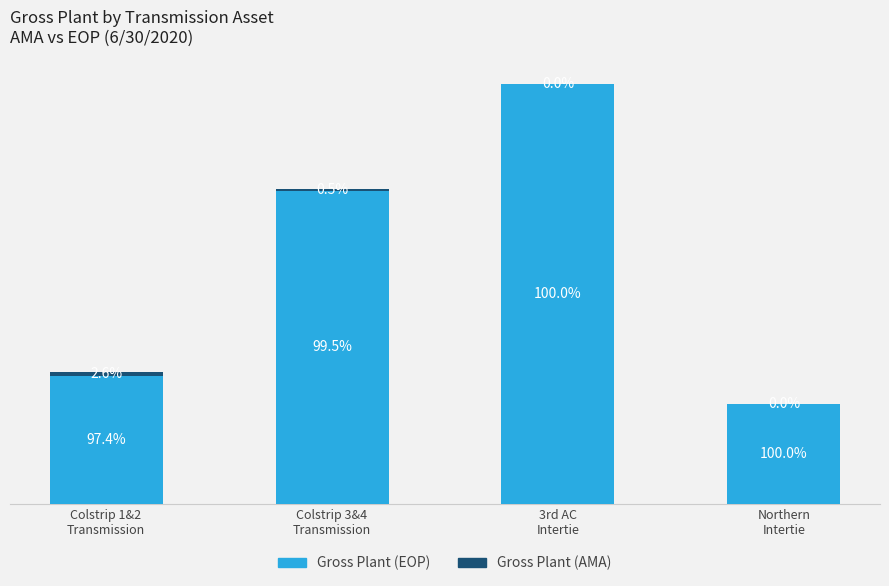

The value of Gross Plant (EOP) at Colstrip 3&4
Transmission is 68818384.3. True or false?

True